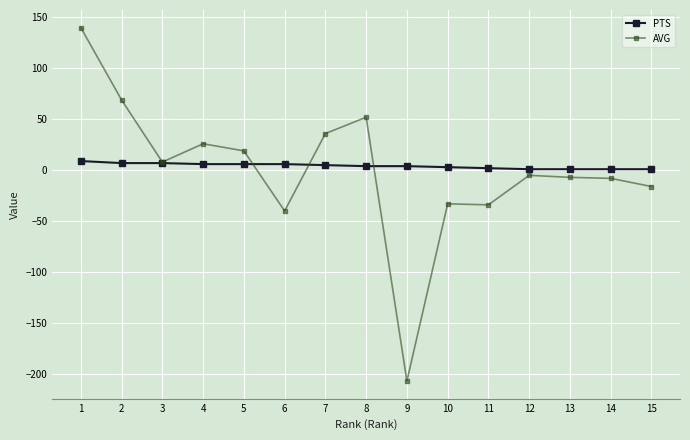

What is the total value across all series at 9?

-203